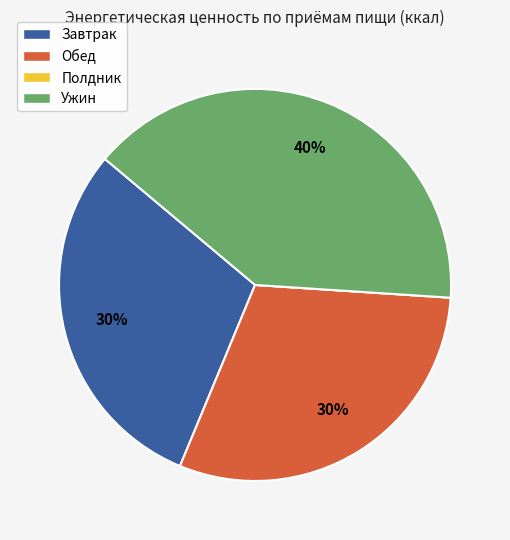

Do Ужин and Обед together represent more than half of the pie?

Yes